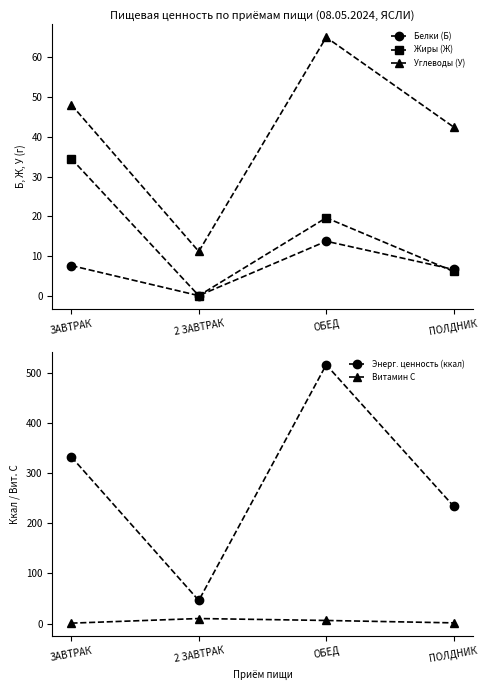

What is the sum of all Жиры (Ж) values?

60.2